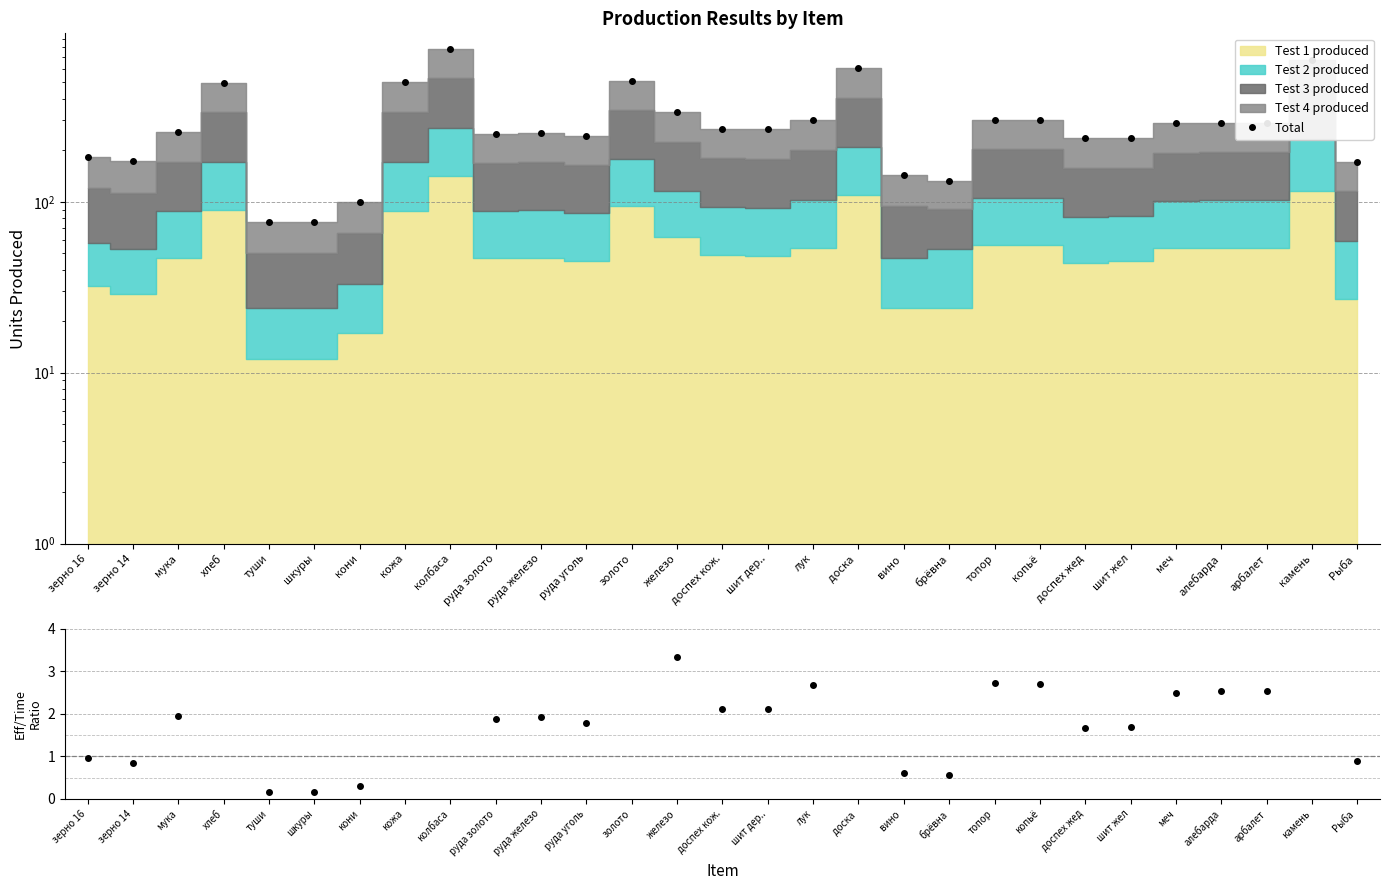

How many points are higher than both their immediate neighbors (excluding endpoints)?

7